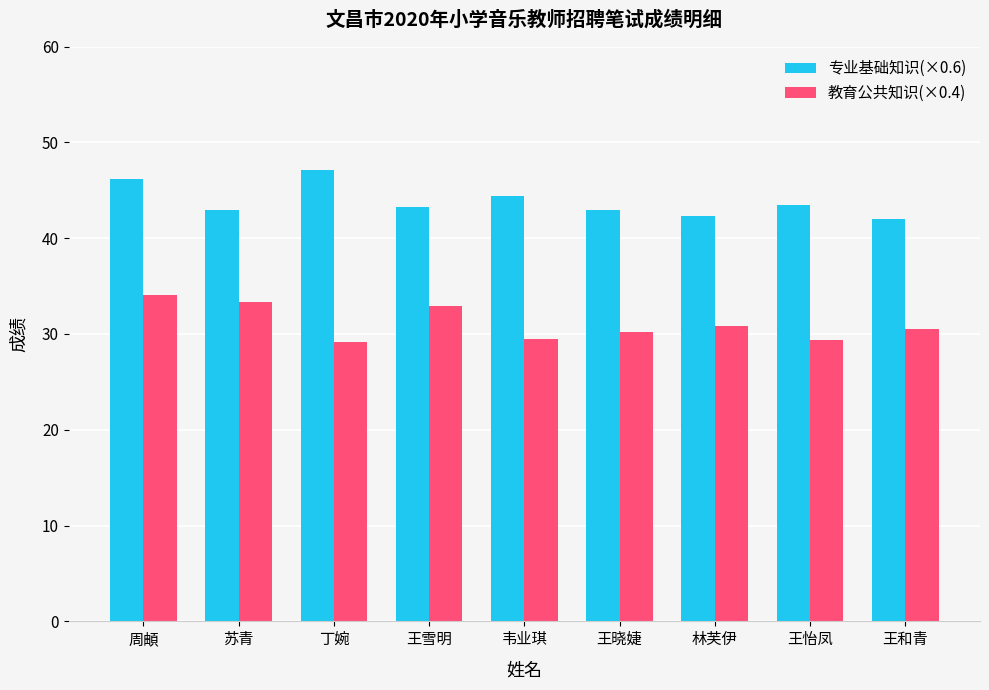

At which category is the sum across all series the highest?

周頔